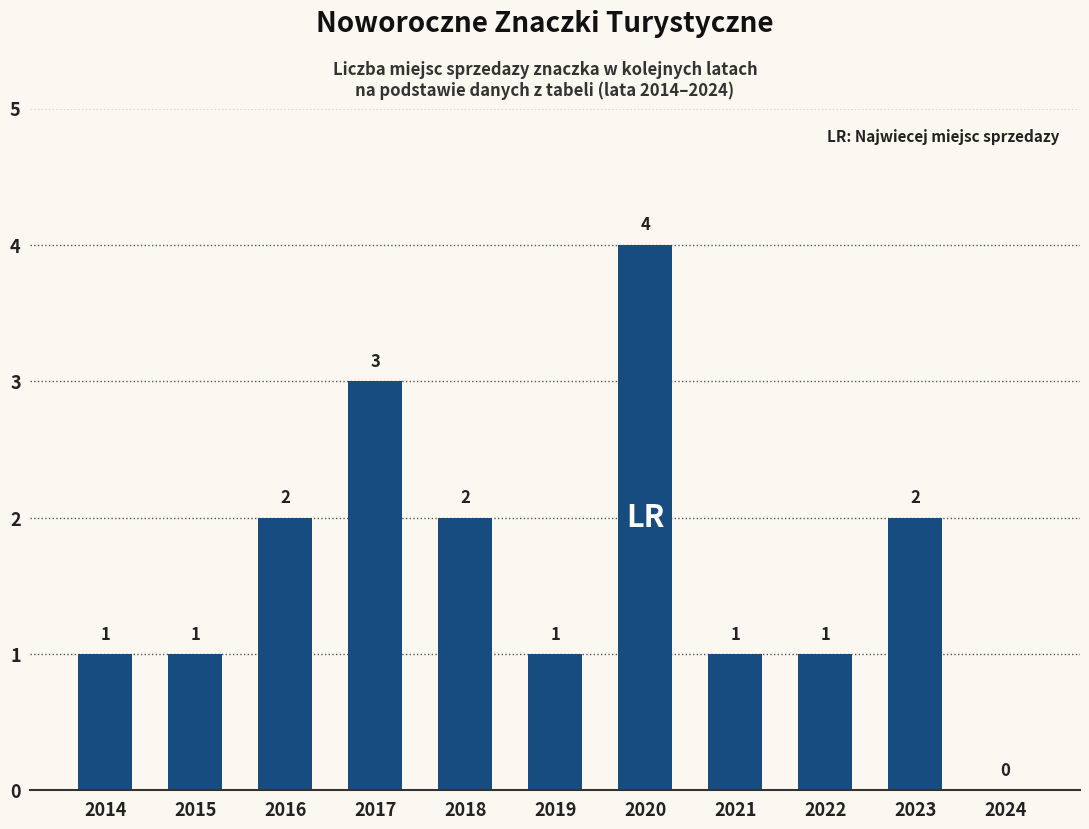

How many positive values are there?

10